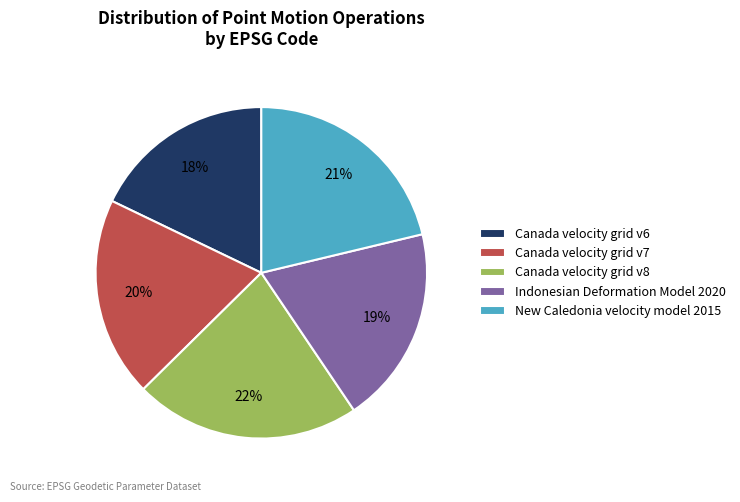

Do Indonesian Deformation Model 2020 and Canada velocity grid v6 together represent more than half of the pie?

No